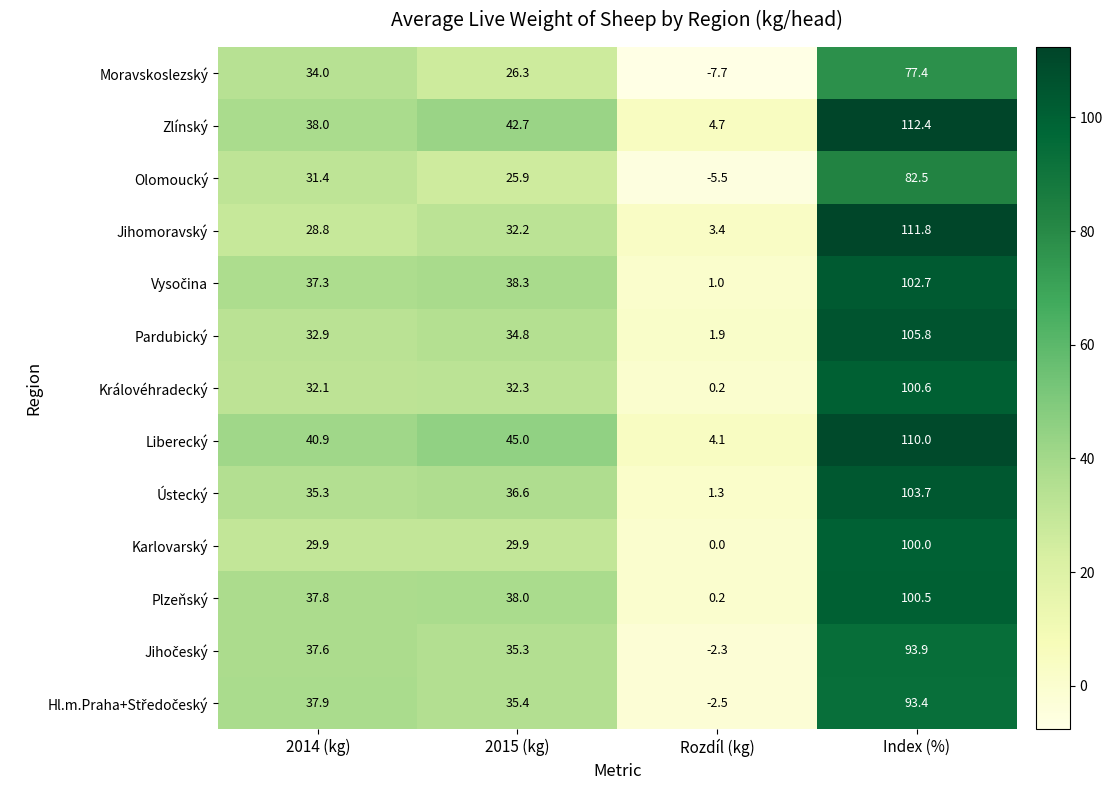

How many data points does each series have?

4